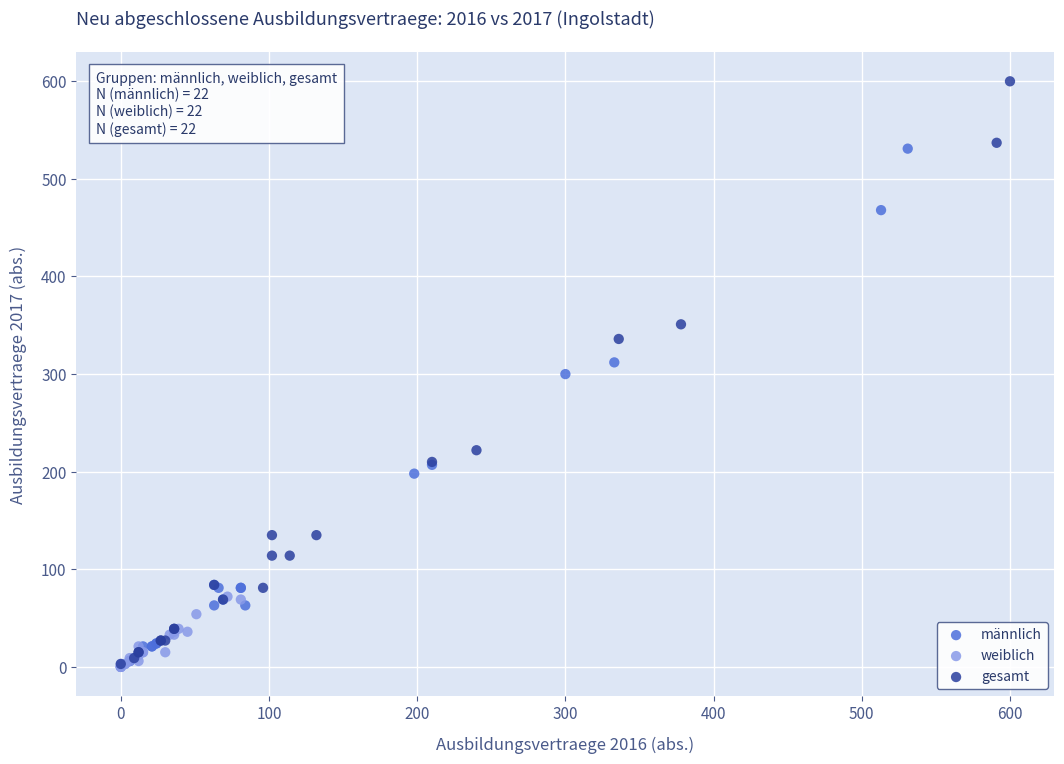

Which series has the largest Y range (max minus min)?

gesamt